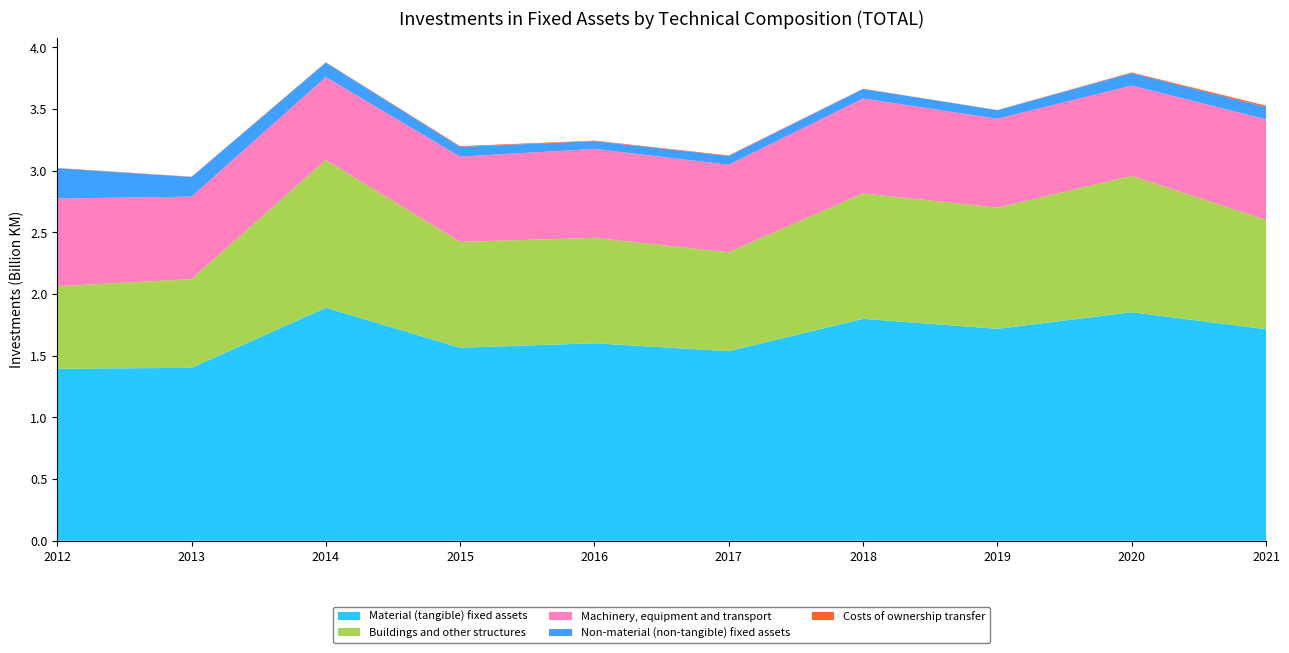

Reading left to right, transcribe all the data shown in this chart.

Material (tangible) fixed assets: 2012=1394845	2013=1402079	2014=1889001	2015=1565198	2016=1601385	2017=1537090	2018=1799553	2019=1718386	2020=1853204	2021=1715187
Buildings and other structures: 2012=668937	2013=719119	2014=1197973	2015=858412	2016=854636	2017=802324	2018=1016990	2019=982127	2020=1104930	2021=885519
Machinery, equipment and transport: 2012=711162	2013=668968	2014=672457	2015=690757	2016=721182	2017=709457	2018=768978	2019=721140	2020=732309	2021=816575
Non-material (non-tangible) fixed assets: 2012=245609	2013=159364	2014=117624	2015=79437	2016=62942	2017=71195	2018=77823	2019=69708	2020=101337	2021=98989
Costs of ownership transfer: 2012=2239	2013=2382	2014=2805	2015=5871	2016=4362	2017=4601	2018=2113	2019=1461	2020=5402	2021=11416